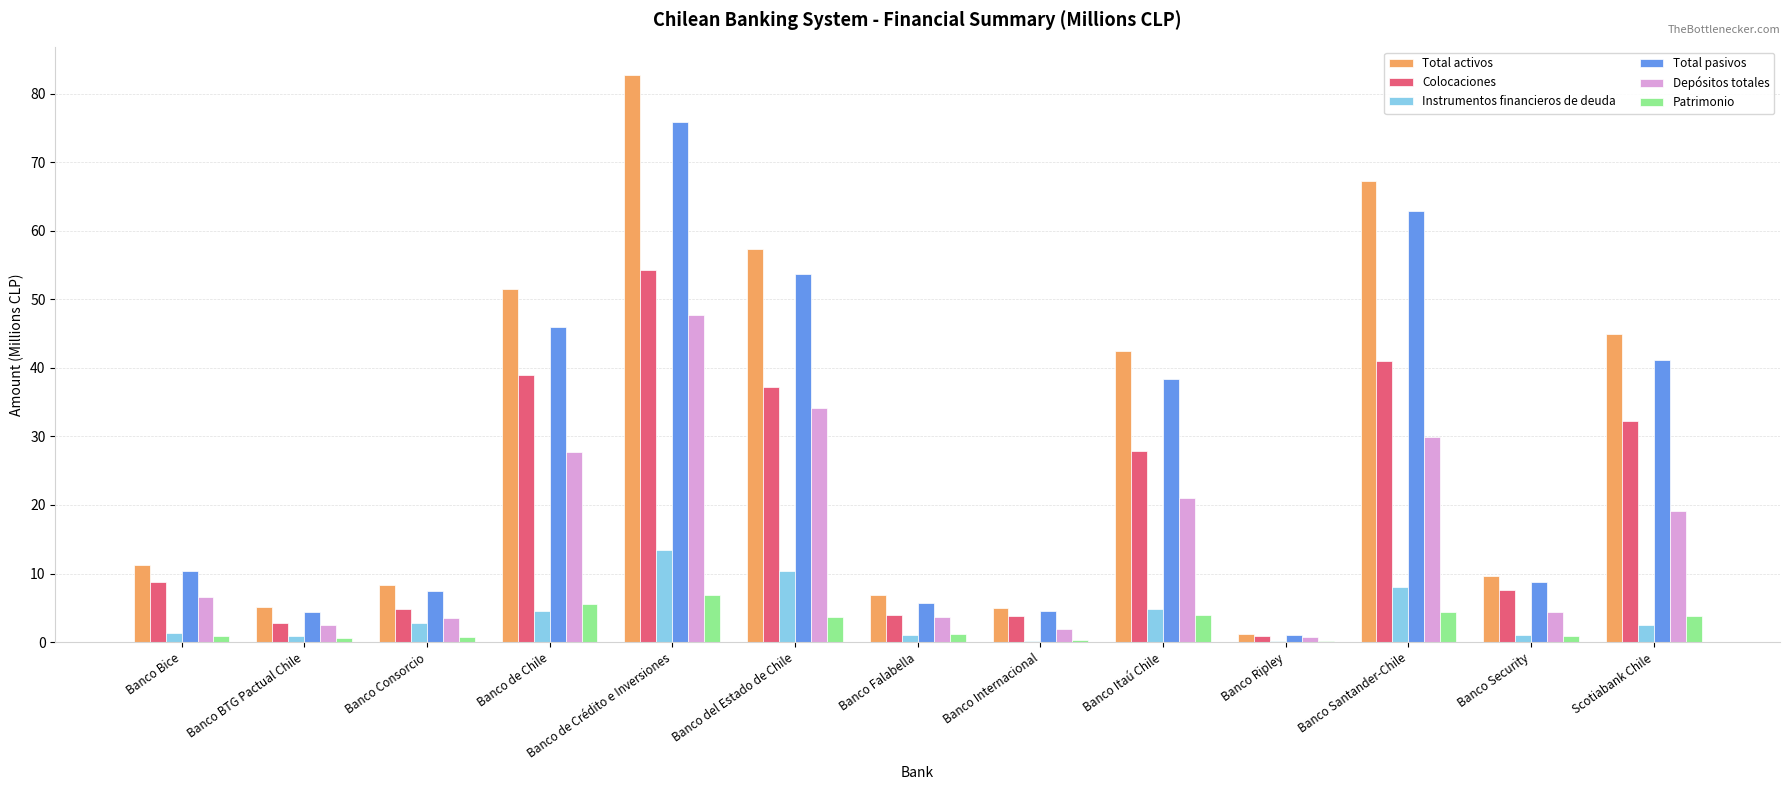

How many distinct data groups are displayed?

6